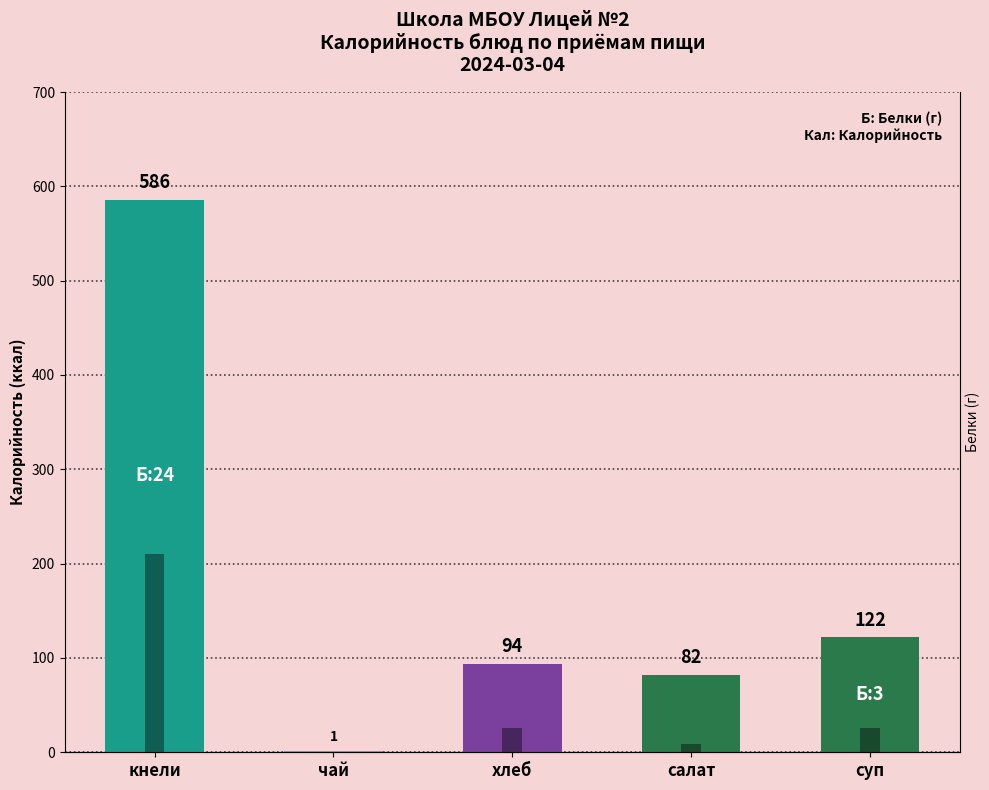

At чай, list the series in order from largest to smallest.

Калорийность, Белки